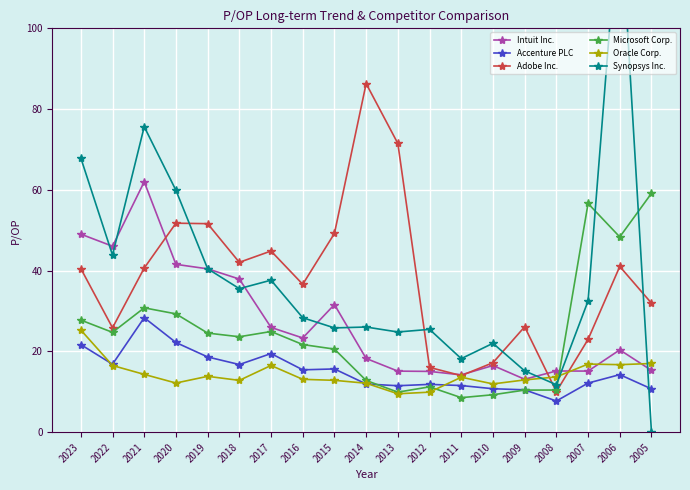

Where is the first local minimum for Adobe Inc.?

2022